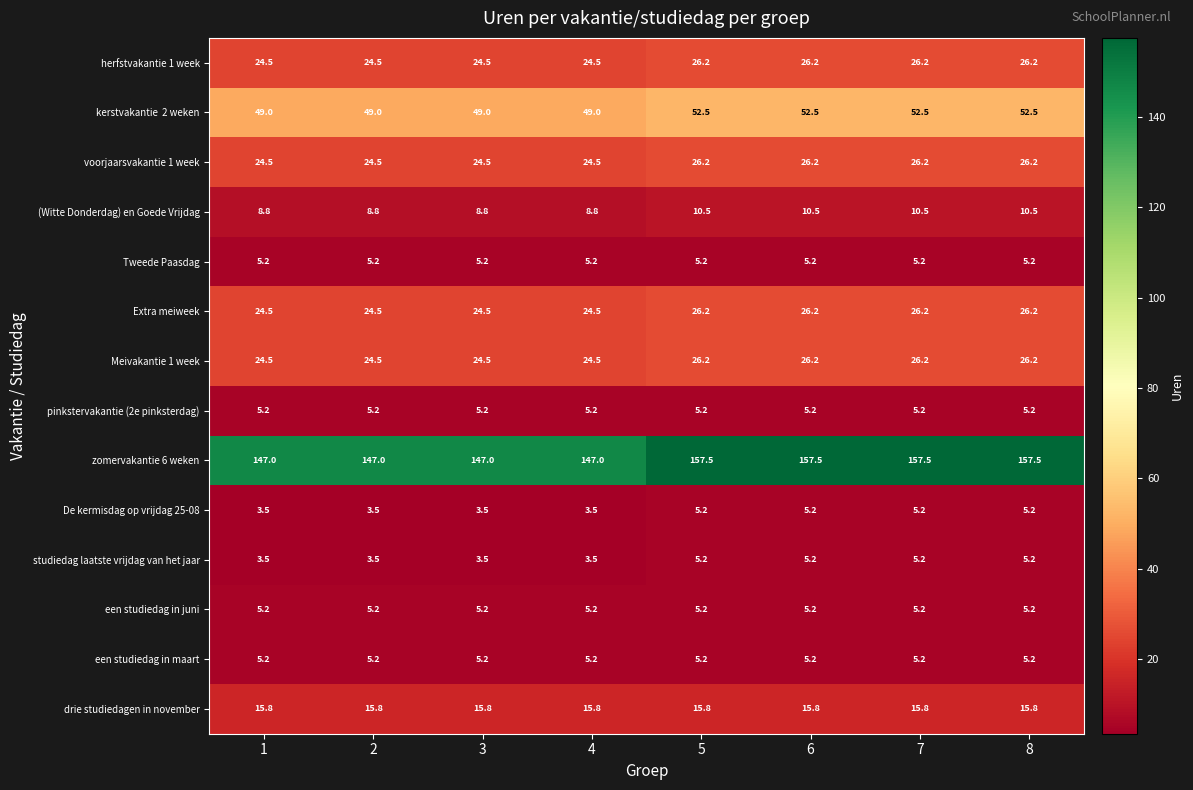

At how many categories does at least one series exceed 149?

4